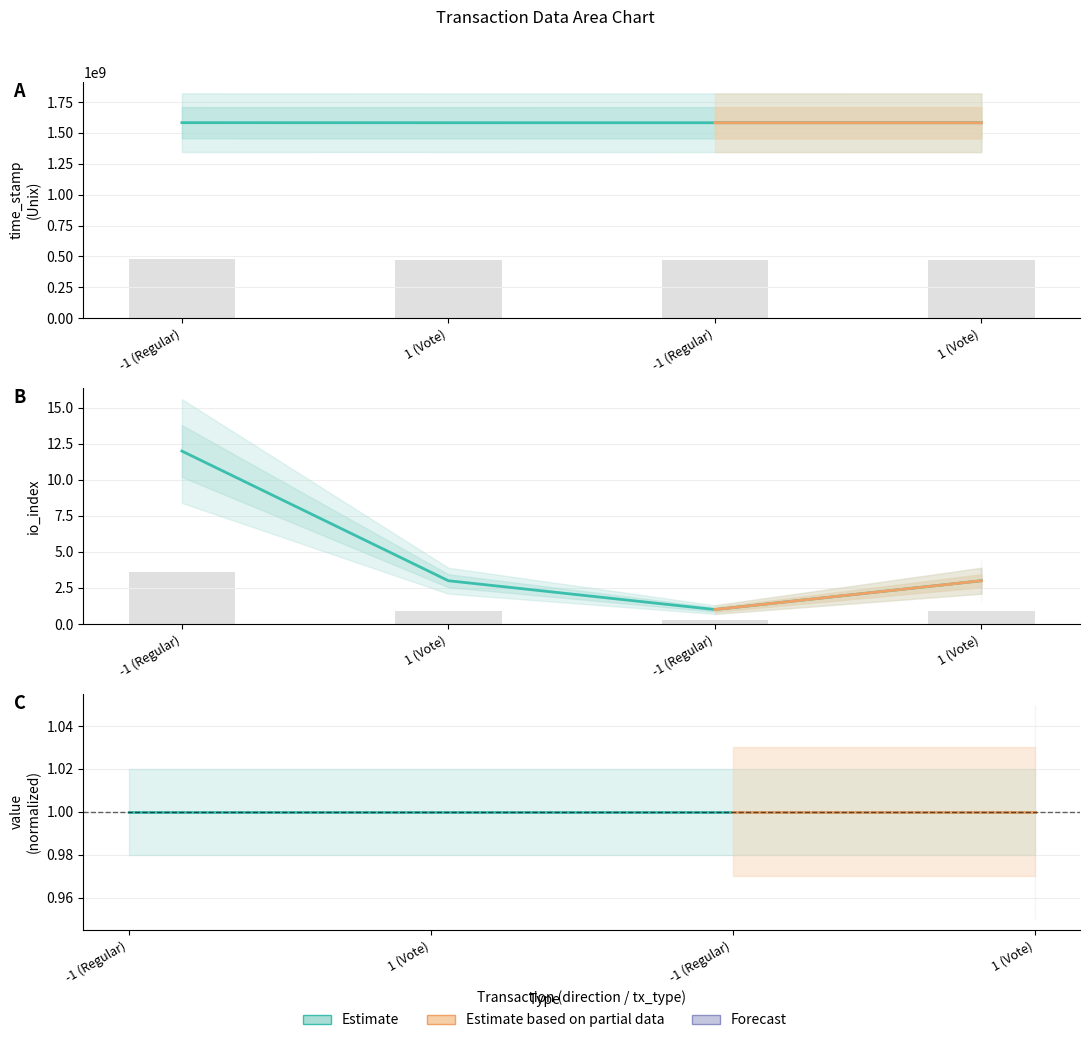

Is the value of io_index at -1 (Regular) greater than the value of time_stamp at 1 (Vote)?

No